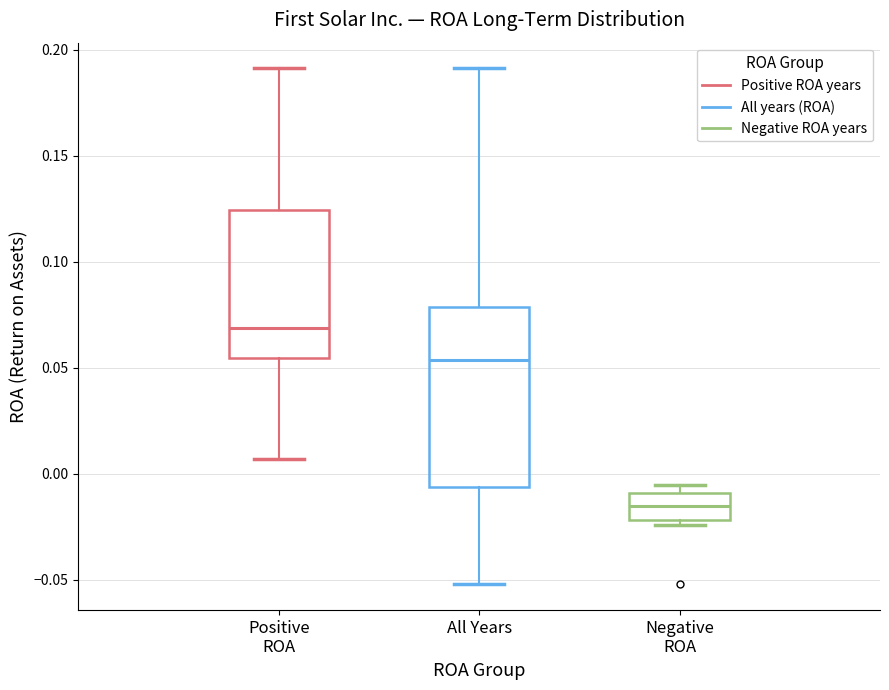

Reading left to right, transcribe this box plot: for each box, give where its median line is, the range the box spans, and where its two whiskers end, as read against the y-axis. The values are not printed on the chart, so give them approximately, as read against the axis.

Positive ROA: median 0.070, box 0.055 to 0.125, whiskers 0.005 to 0.190
All Years: median 0.055, box -0.005 to 0.080, whiskers -0.050 to 0.190
Negative ROA: median -0.015, box -0.020 to -0.010, whiskers -0.025 to -0.005